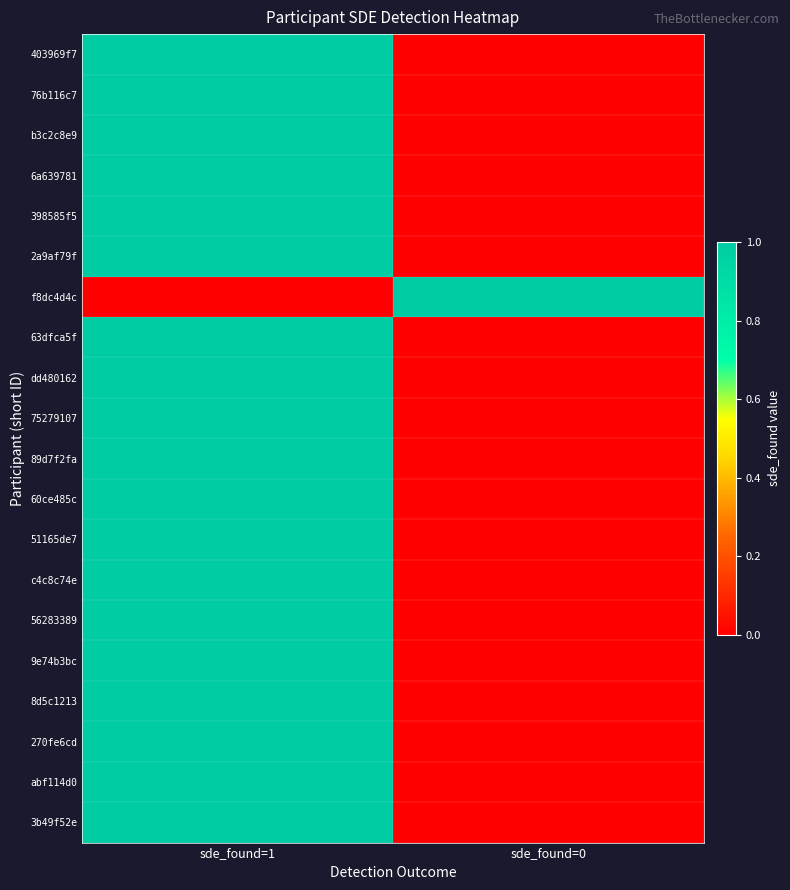

Between sde_found=0 and sde_found=1, which is larger?

sde_found=1